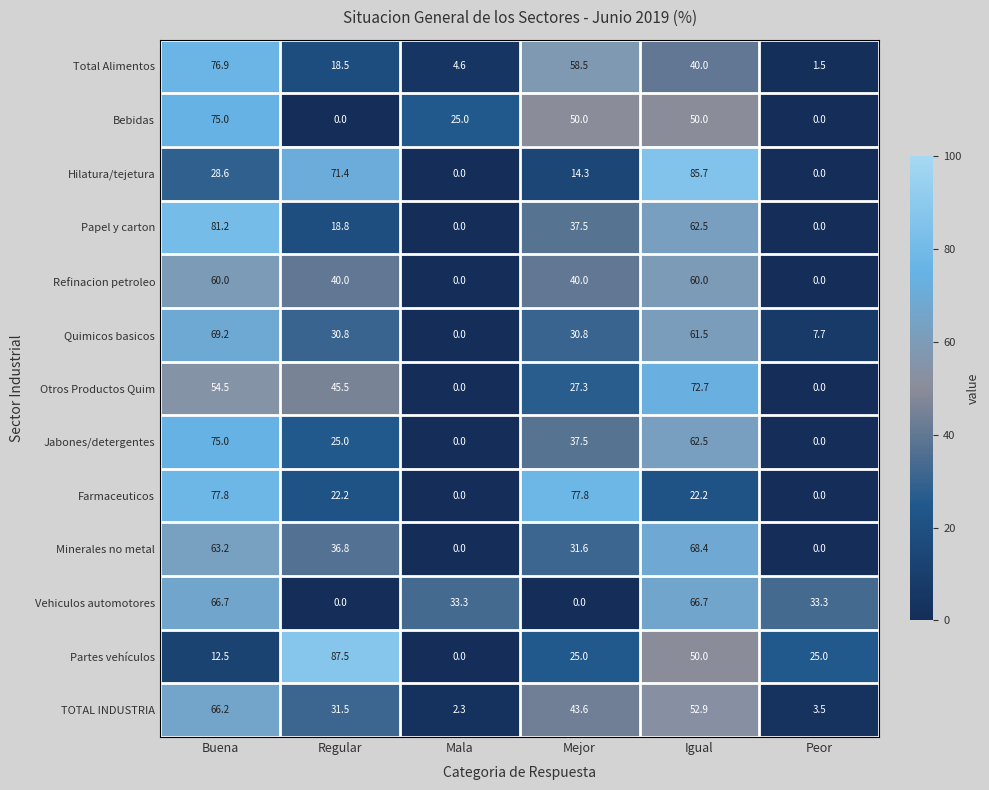

How many values in Jabones/detergentes are above zero?

4